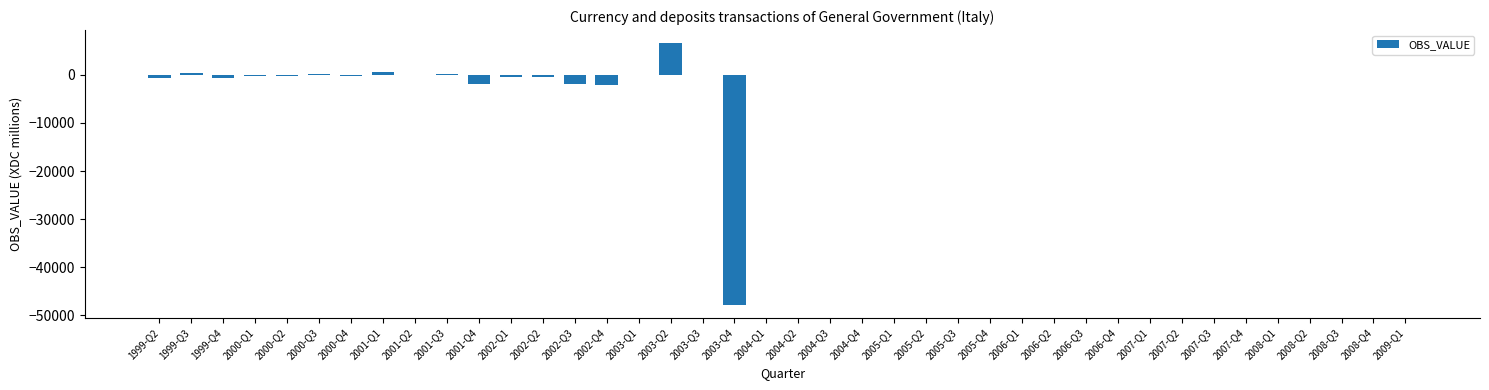

Is it true that the value at 2005-Q3 is -27150?

False